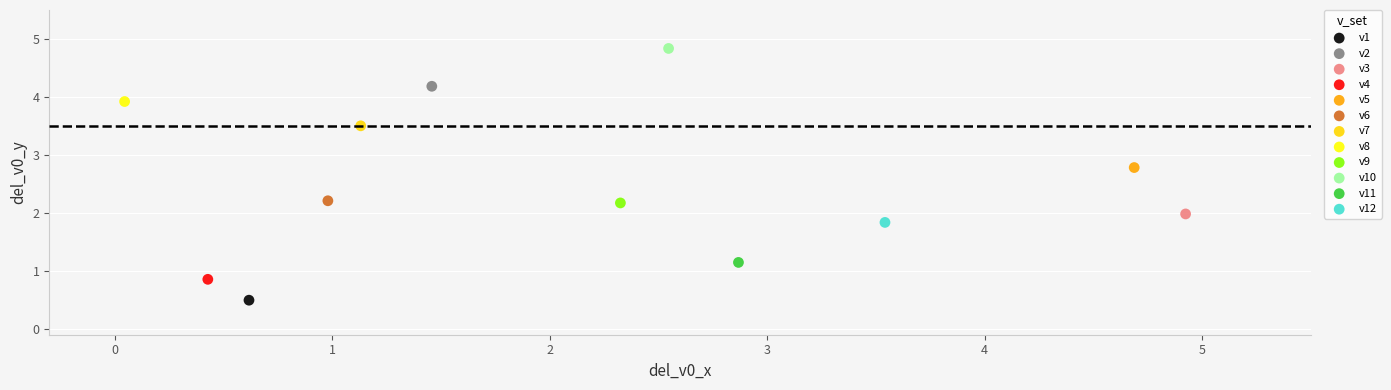

What are all the series names shown in the legend?

v1, v2, v3, v4, v5, v6, v7, v8, v9, v10, v11, v12